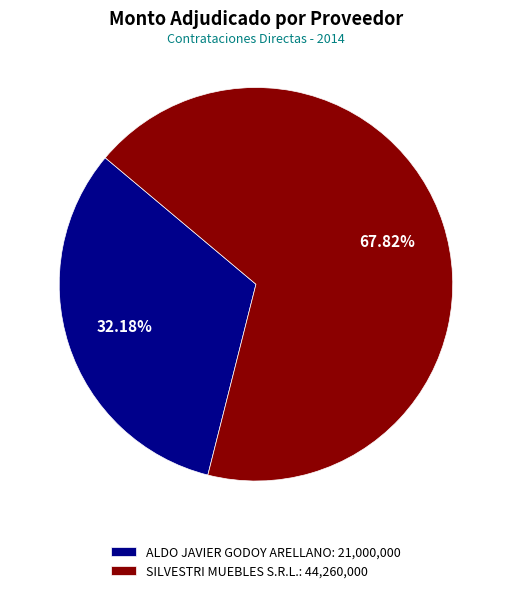

To the nearest percent, what percentage of the pie is ALDO JAVIER GODOY ARELLANO?

32%